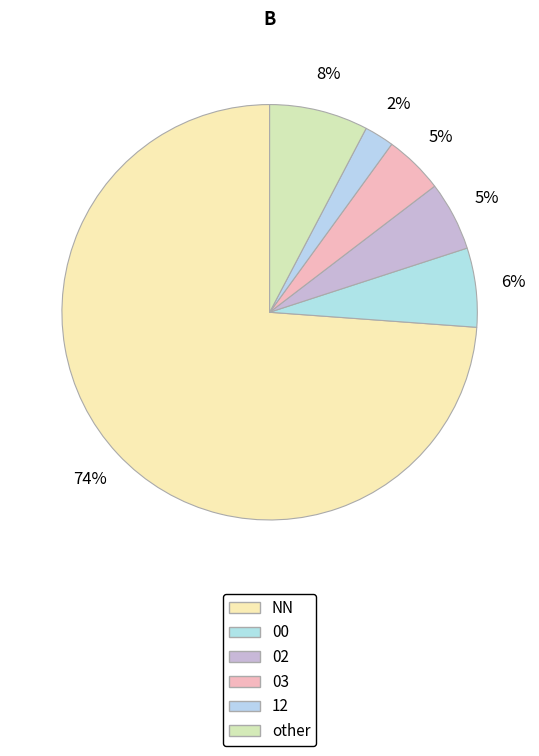

To the nearest percent, what is the difference between the largest and smallest slice percentages?

72%